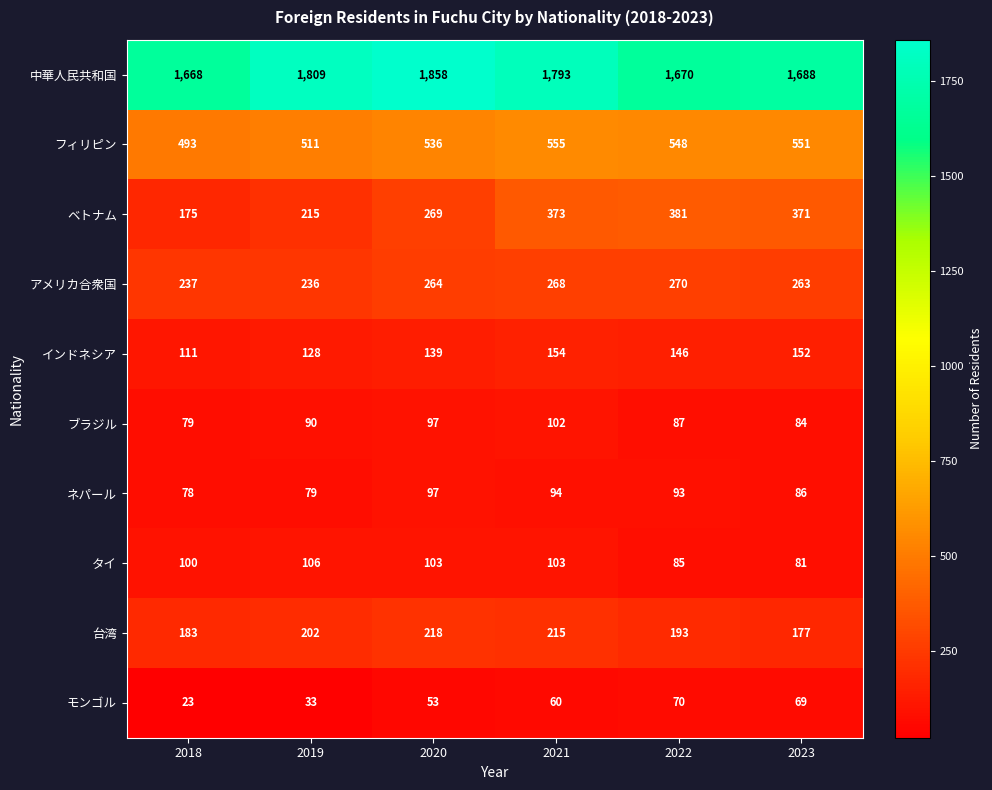

Is it true that モンゴル equals 54 at 2019?

False